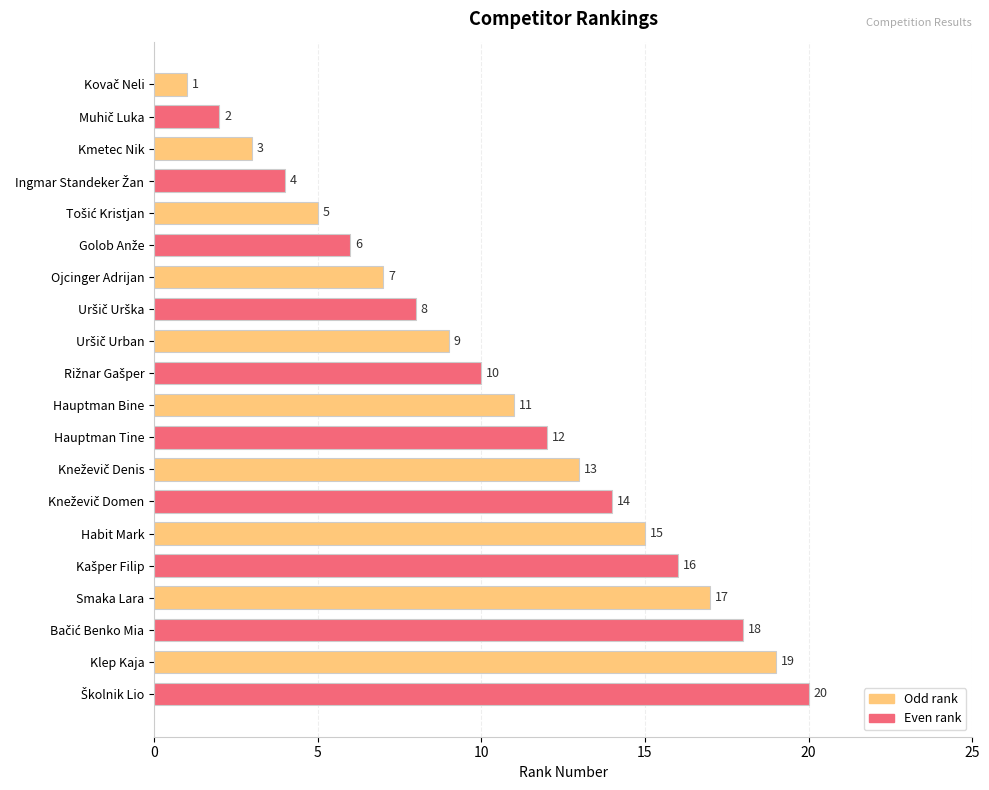

How many distinct data groups are displayed?

1